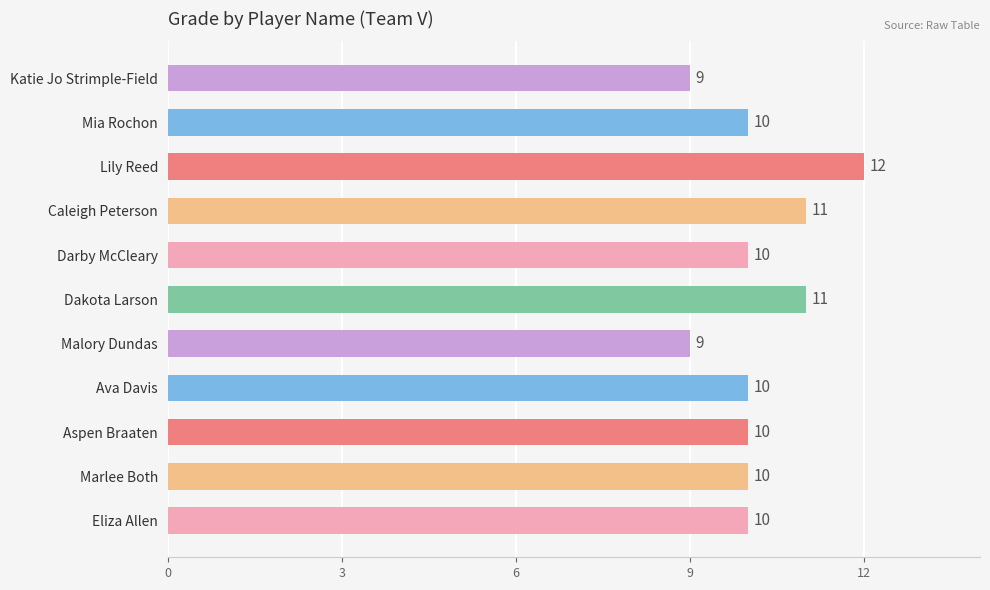

Which category has the highest value across all series?

Lily Reed